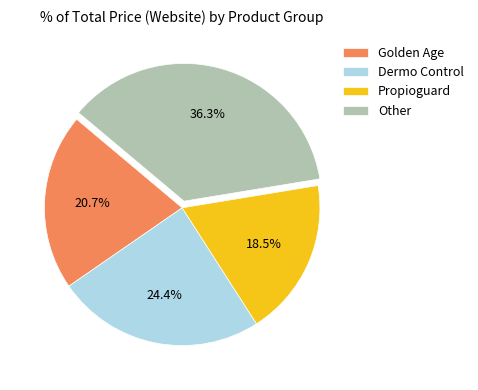

Do Dermo Control and Propioguard together represent more than half of the pie?

No